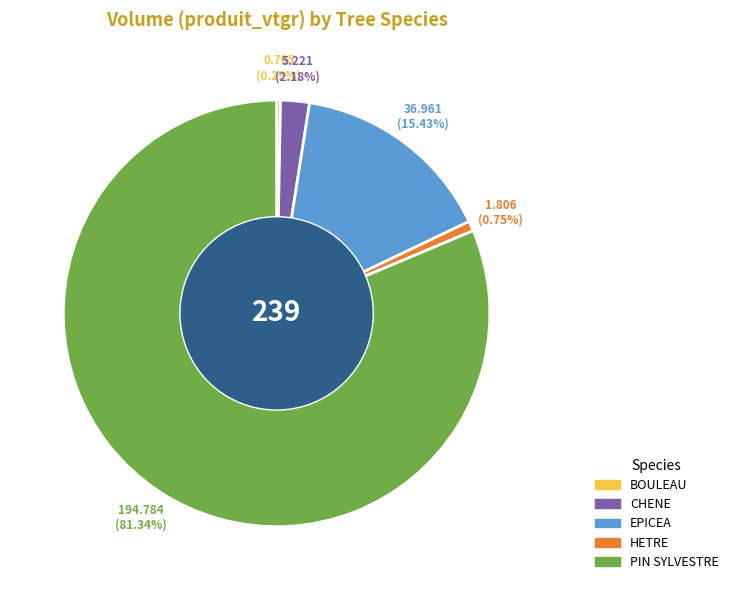

What is the largest slice in the pie chart?

PIN SYLVESTRE